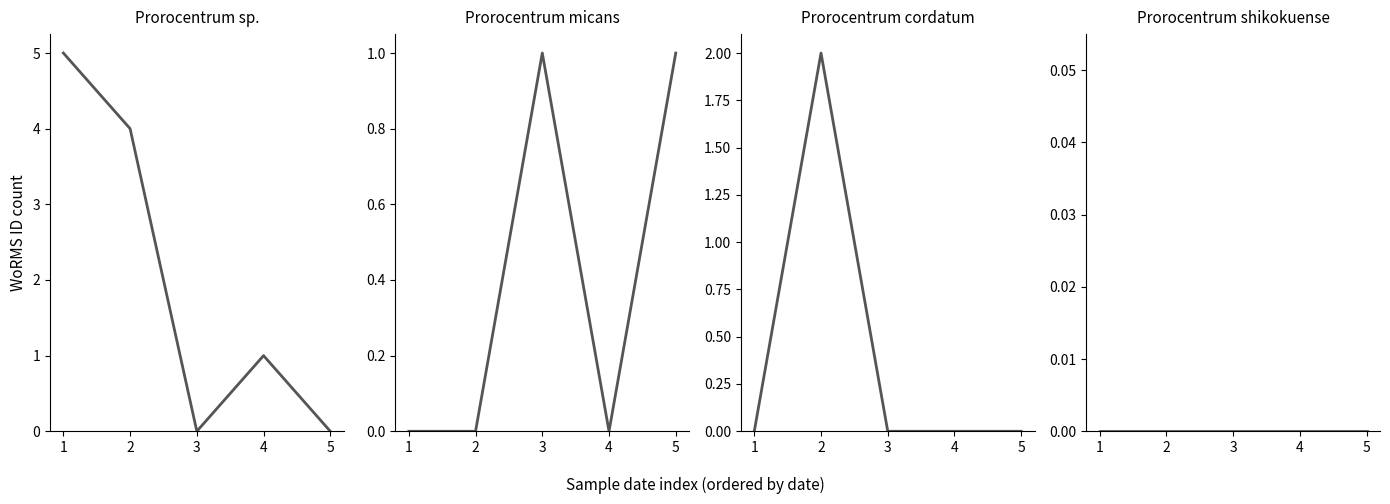

How many lines are shown in the chart?

4